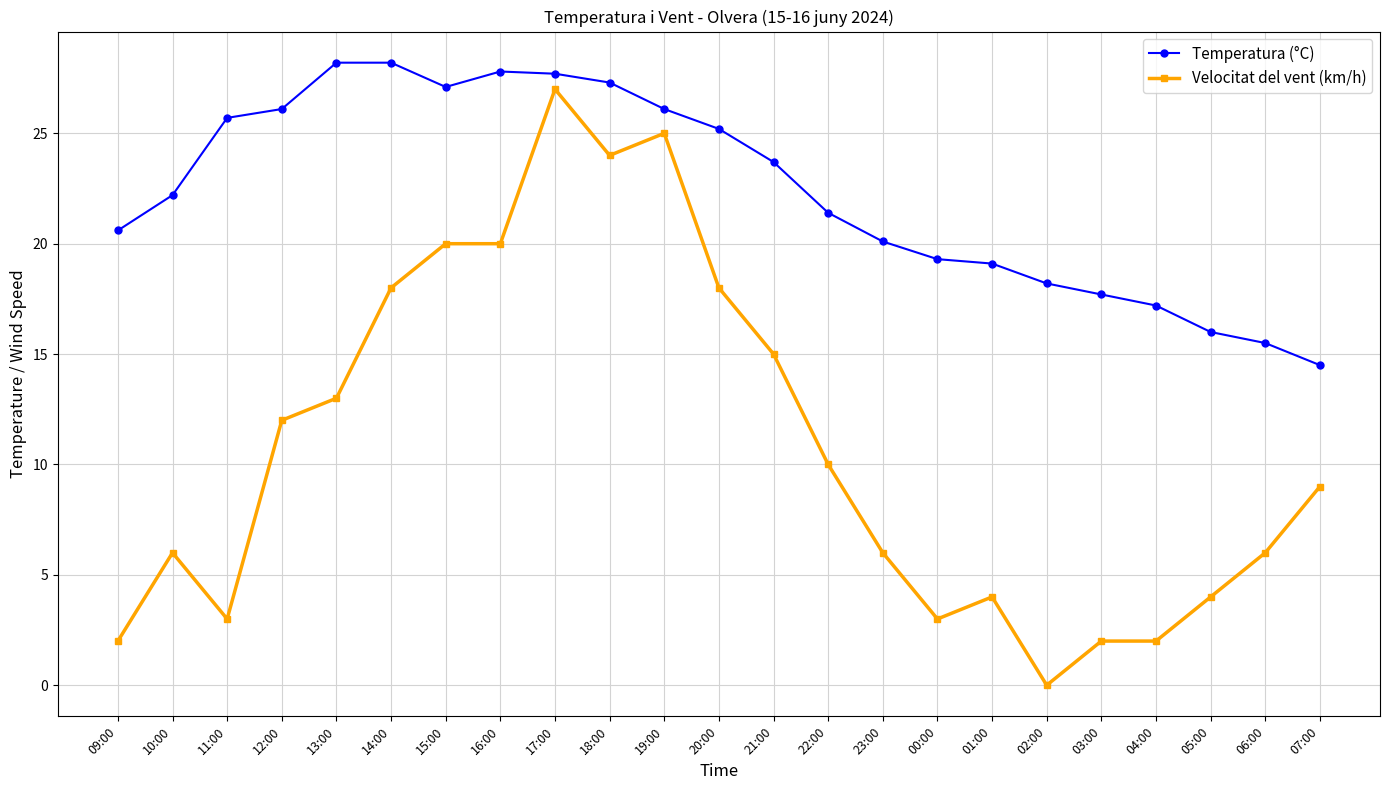

The Temperatura (°C) series shows 9.5 at 07:00. True or false?

False